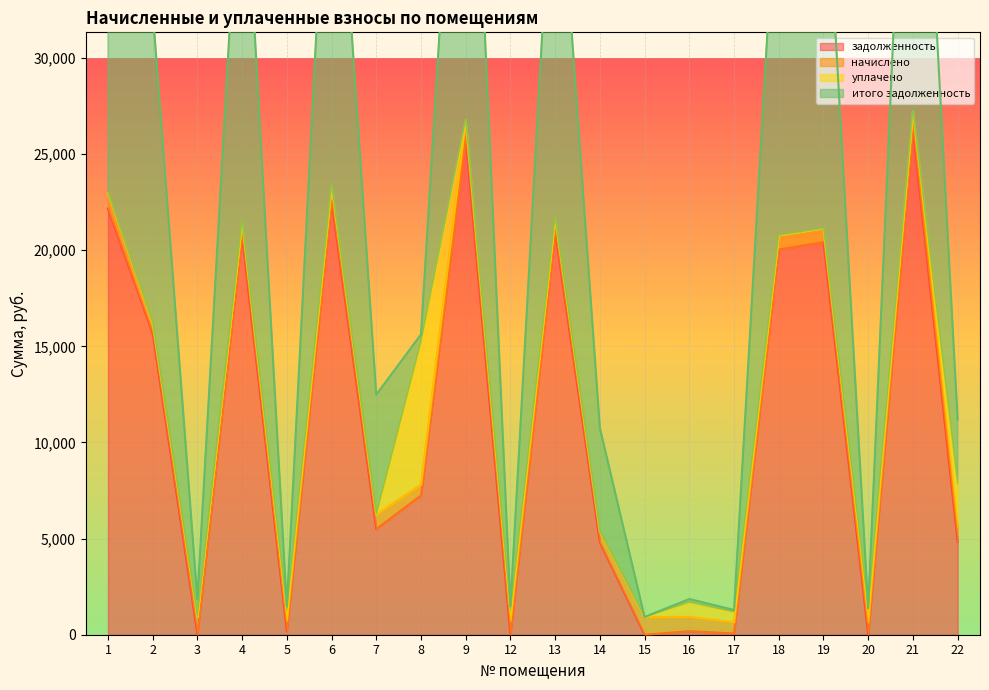

What is the maximum value for задолженность?

26314.3